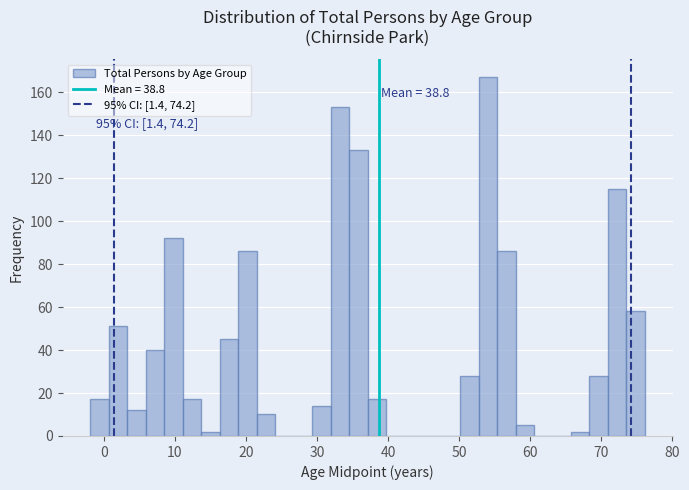

Read against the x-axis, roughly where is the centre of the tallest bar?

54